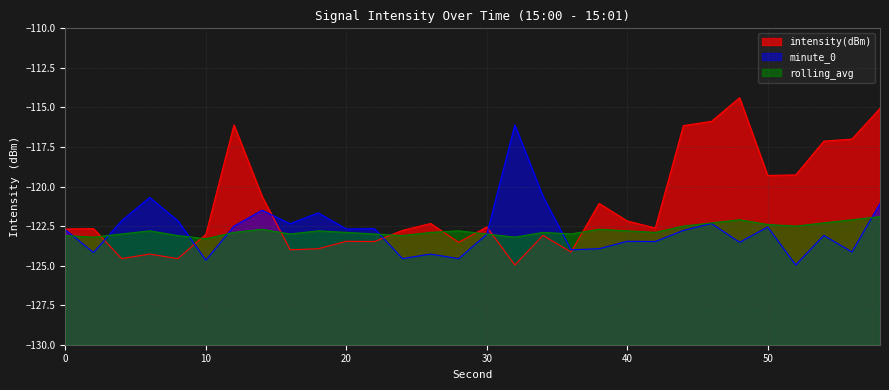

At which category does minute_0 reach its first local peak?

6